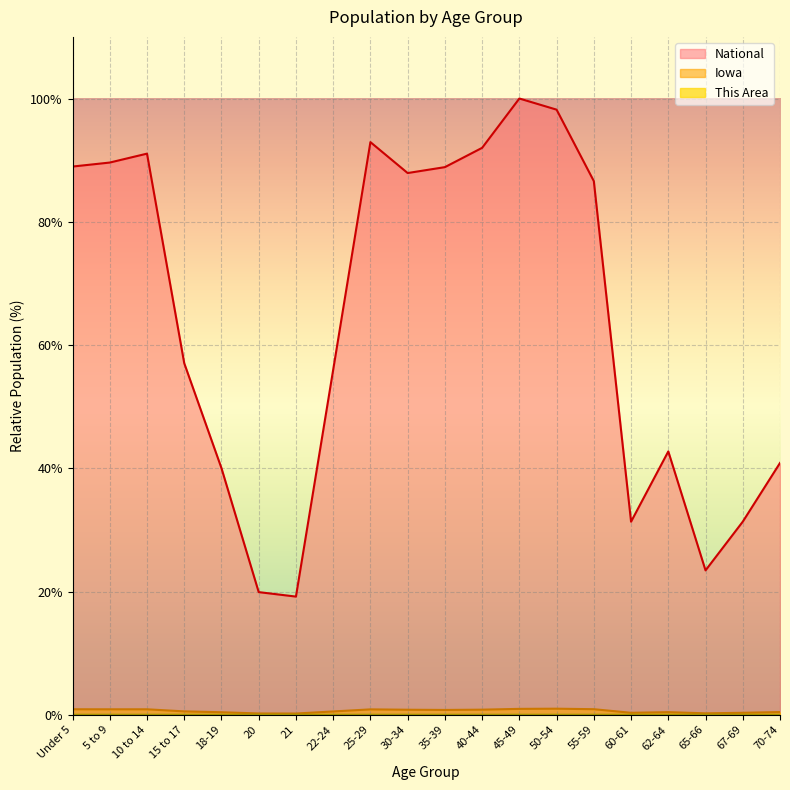

At how many categories does at least one series exceed 82?

10